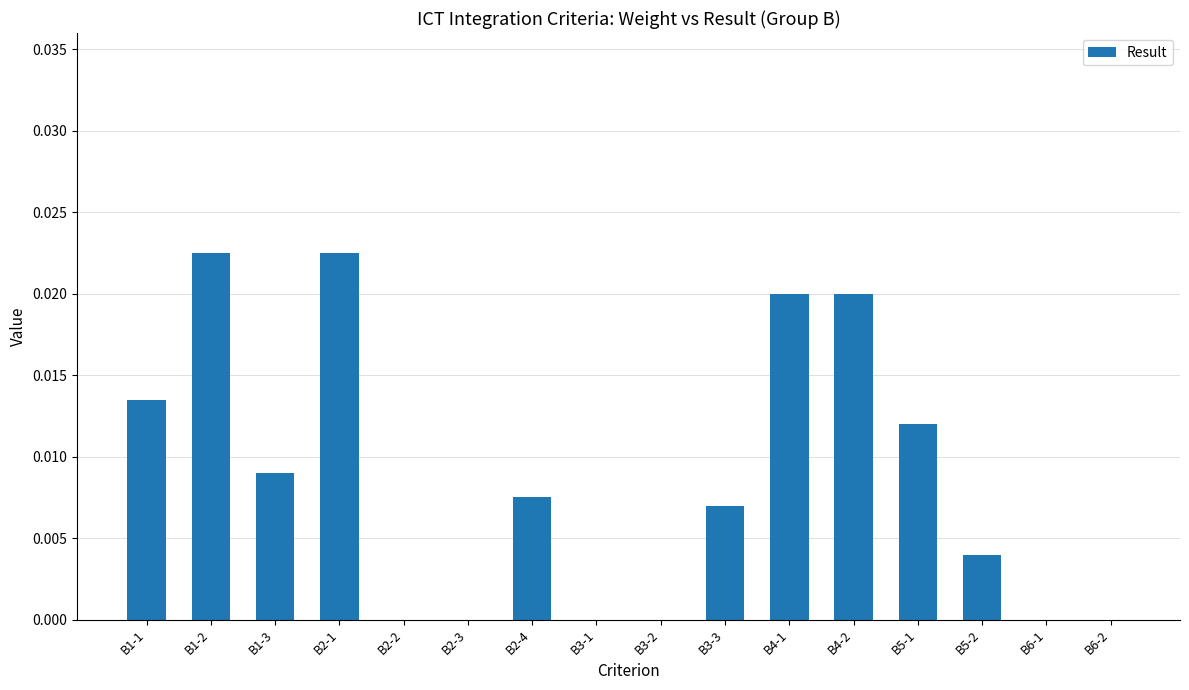

Between B3-2 and B5-1, which is larger?

B5-1